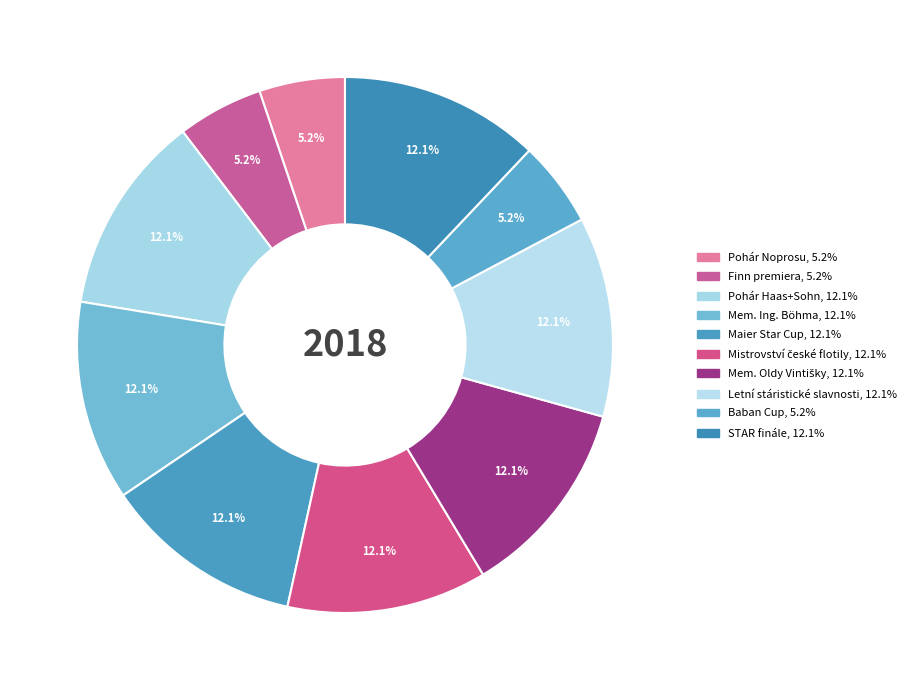

To the nearest percent, what percentage of the pie is Pohár Haas+Sohn?

12%